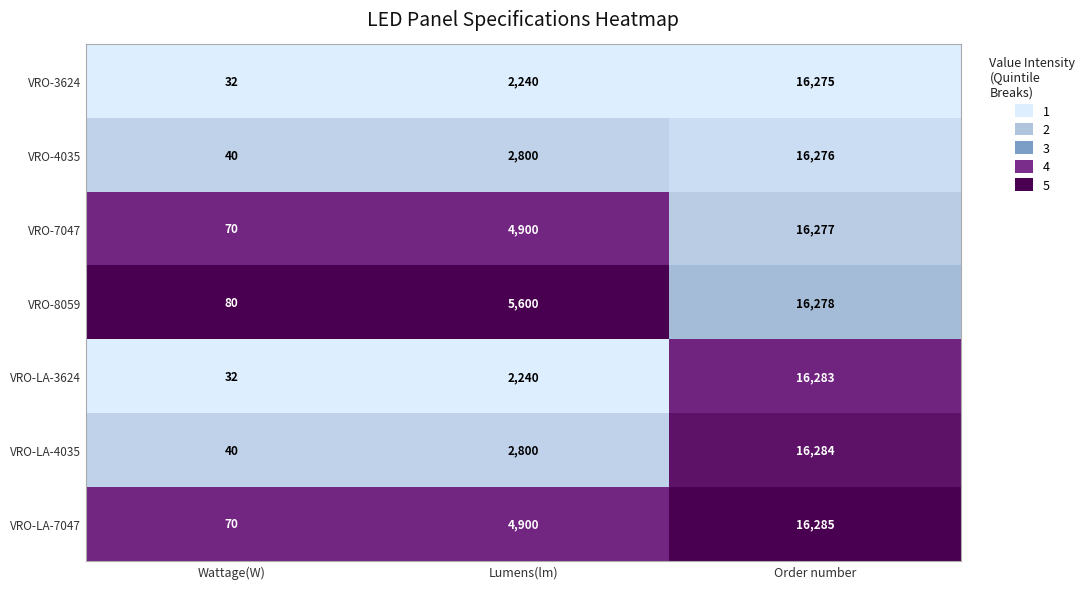

True or false: VRO-7047 has a value of 6663 at Order number.

False